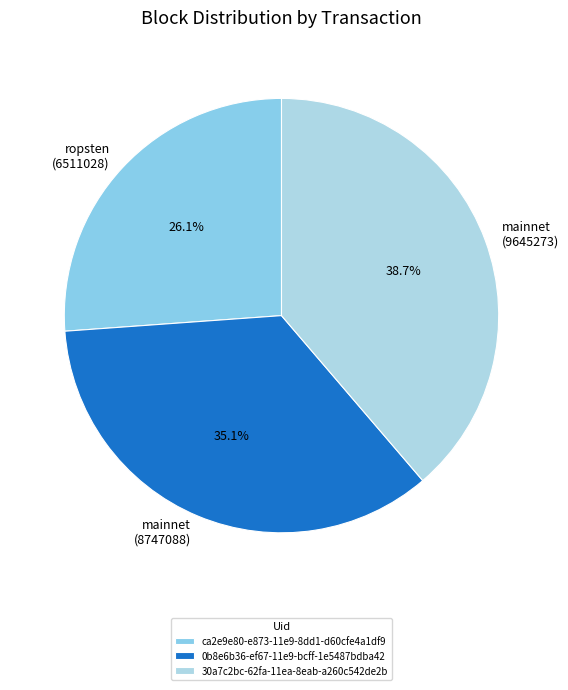

How many segments does this pie chart have?

3